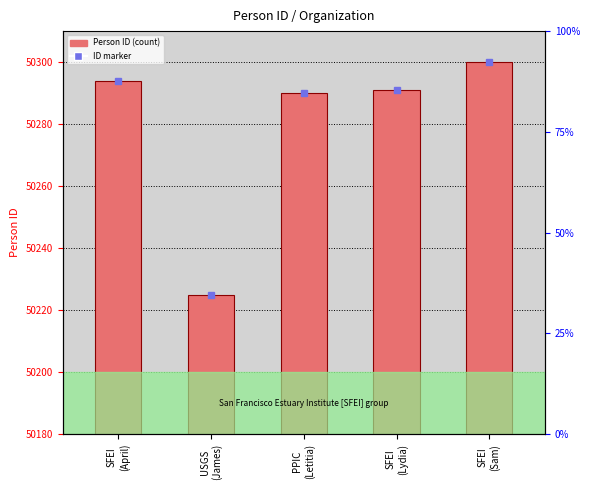

Count the number of categories in the chart.

5